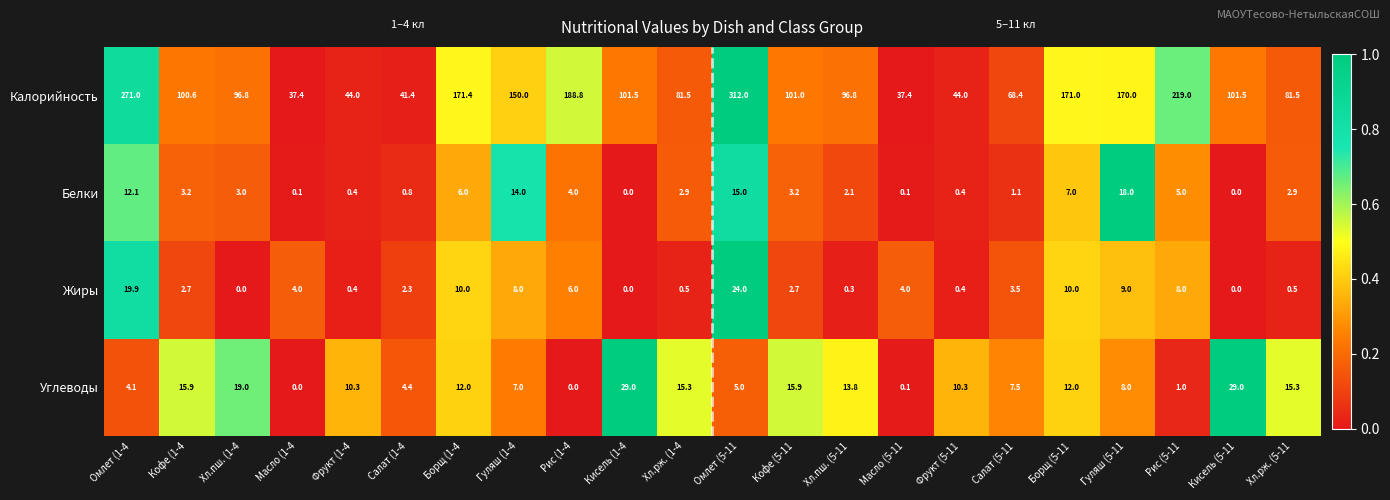

At which category is the sum across all series the highest?

Омлет (5-11